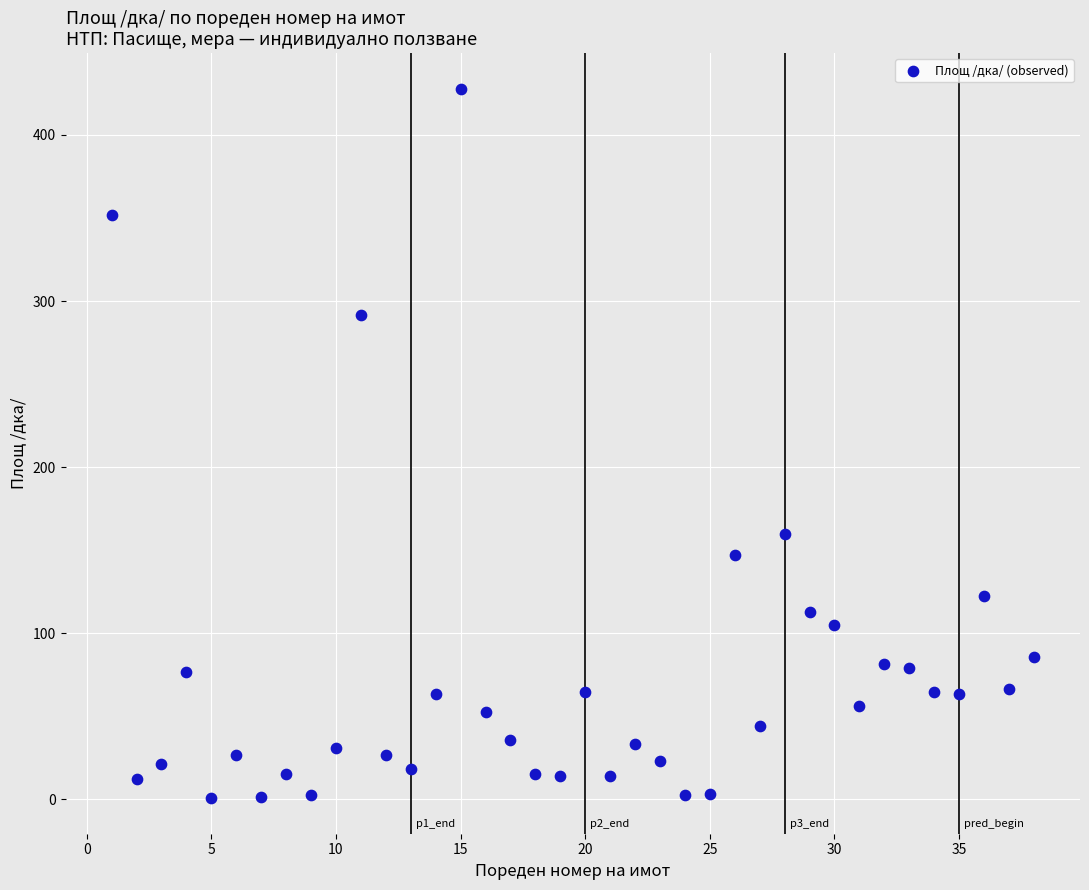

What is the range of X values (max minus min)?

37.0